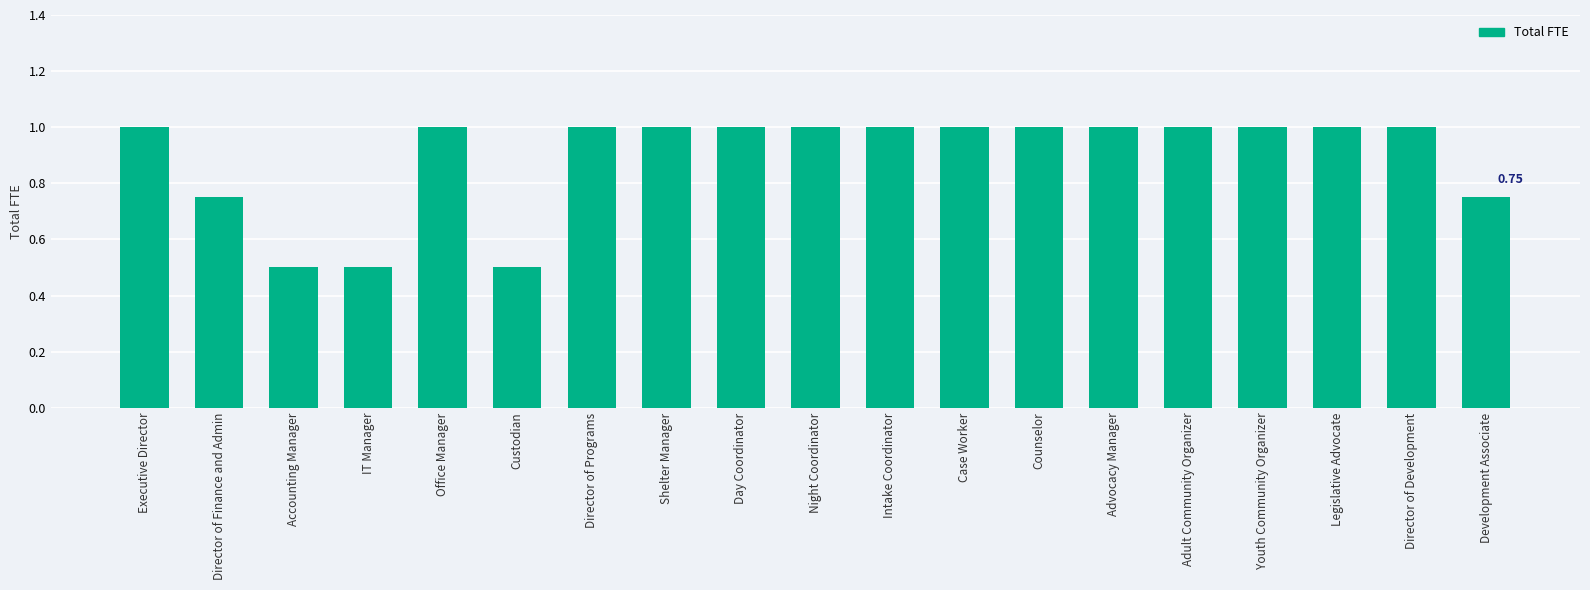

What is the difference between the second highest and minimum values?

0.5